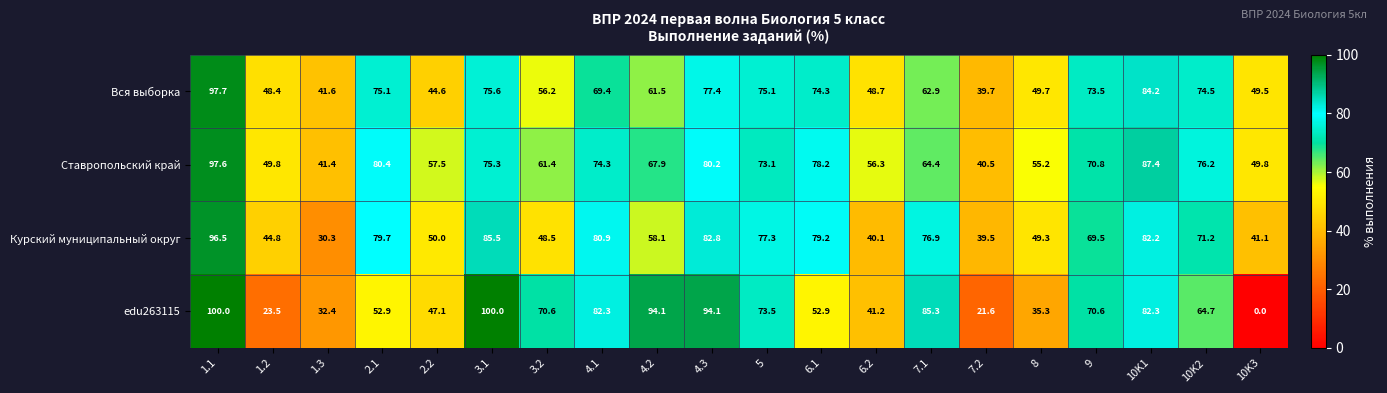

Which series has the widest spread of values?

edu263115